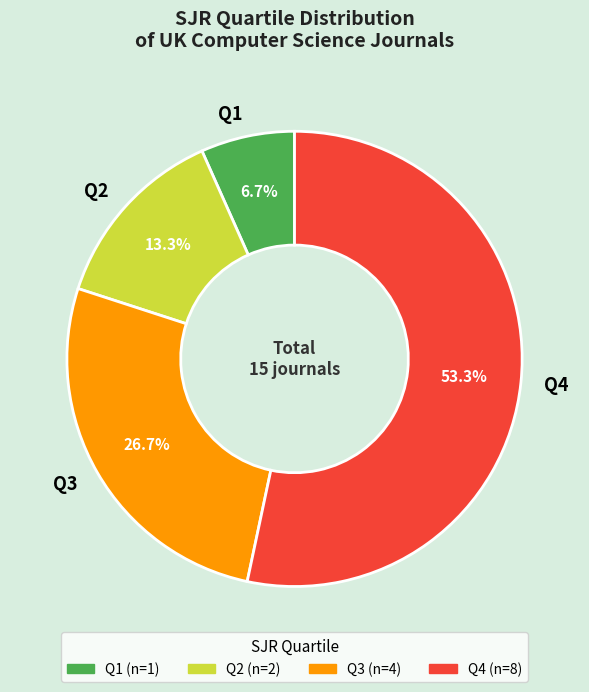

What is the total percentage of Q3 and Q2?

40.0%